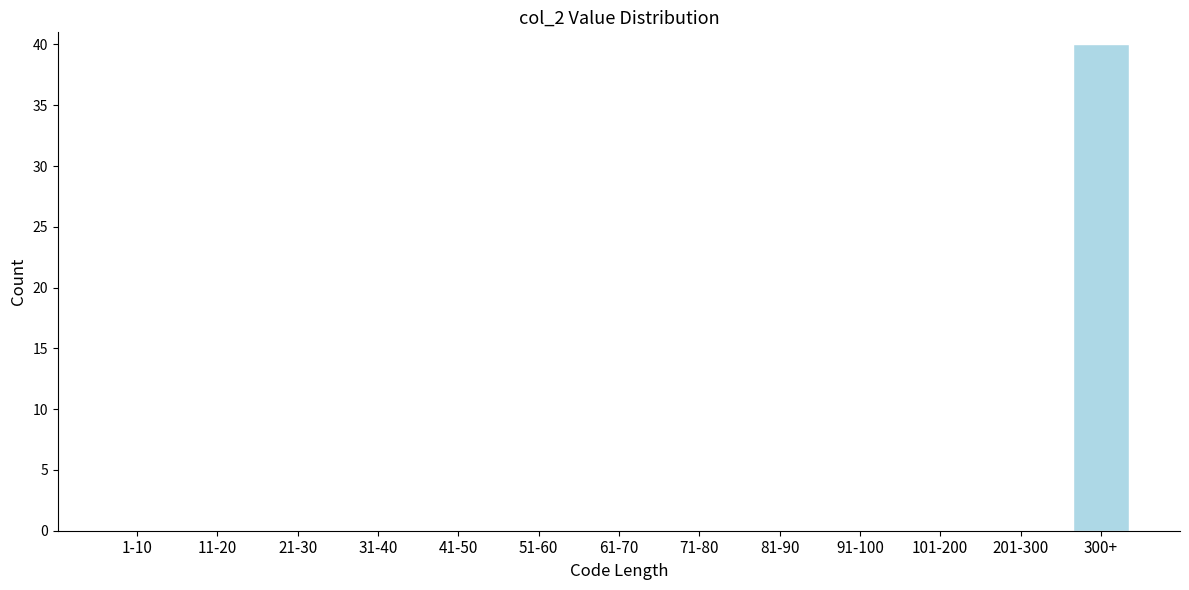

Reading left to right, list all the values displayed in this chart.

1-10=0	11-20=0	21-30=0	31-40=0	41-50=0	51-60=0	61-70=0	71-80=0	81-90=0	91-100=0	101-200=0	201-300=0	300+=40